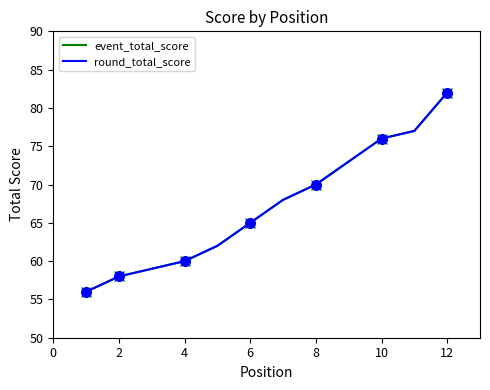

How many distinct data groups are displayed?

2